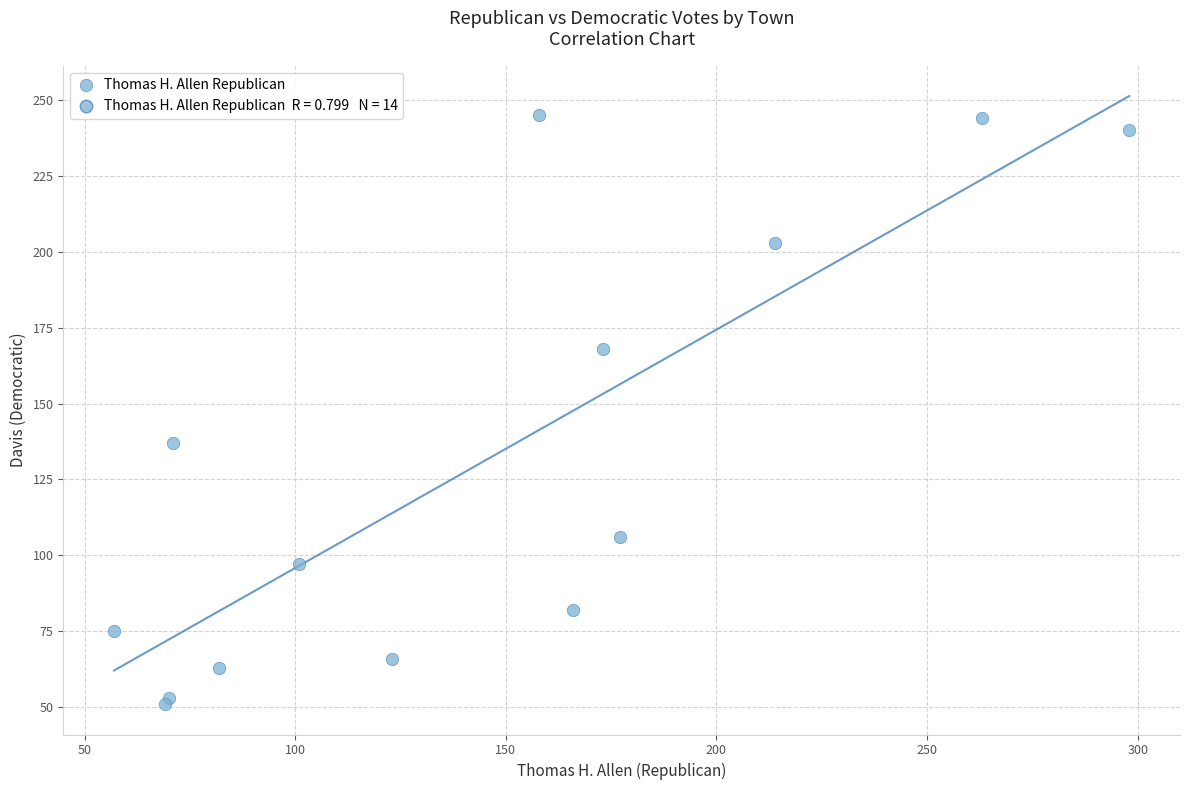

What Y value in the scatter plot is closest to 148?

137